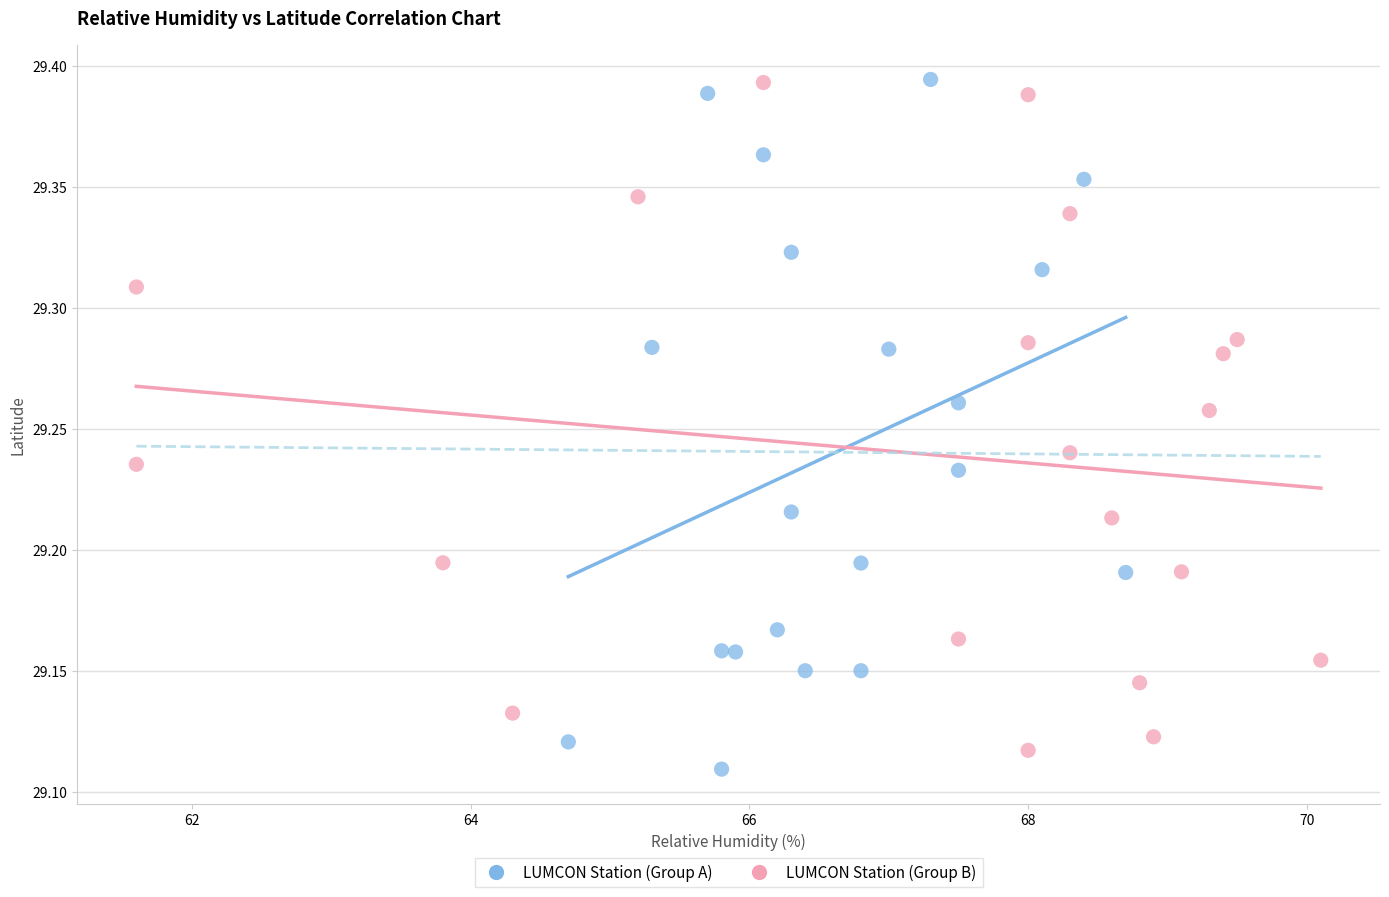

What are all the series names shown in the legend?

LUMCON Station (Group A), LUMCON Station (Group B)